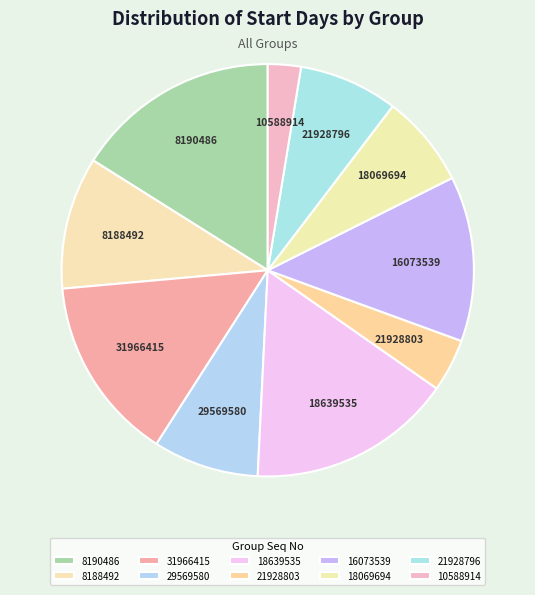

How many slices are in this pie chart?

10